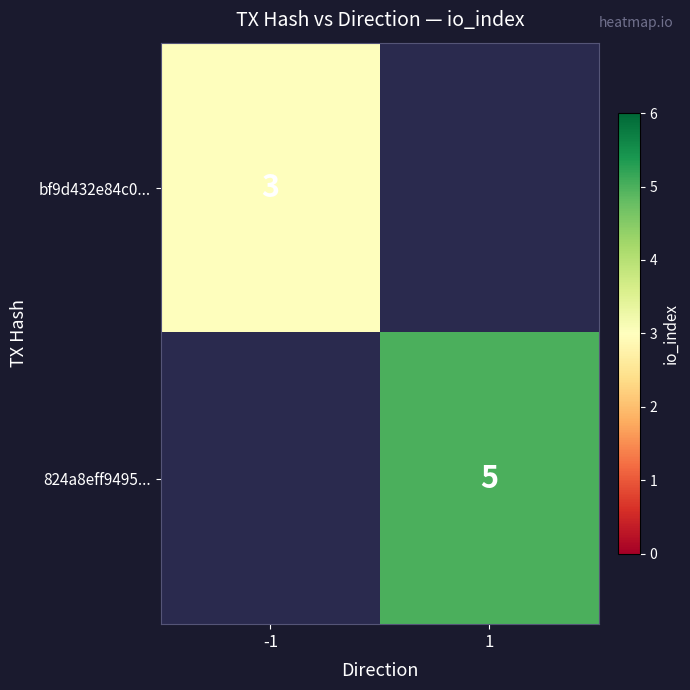

True or false: 824a8eff9495... has a value of 5 at 1.

True